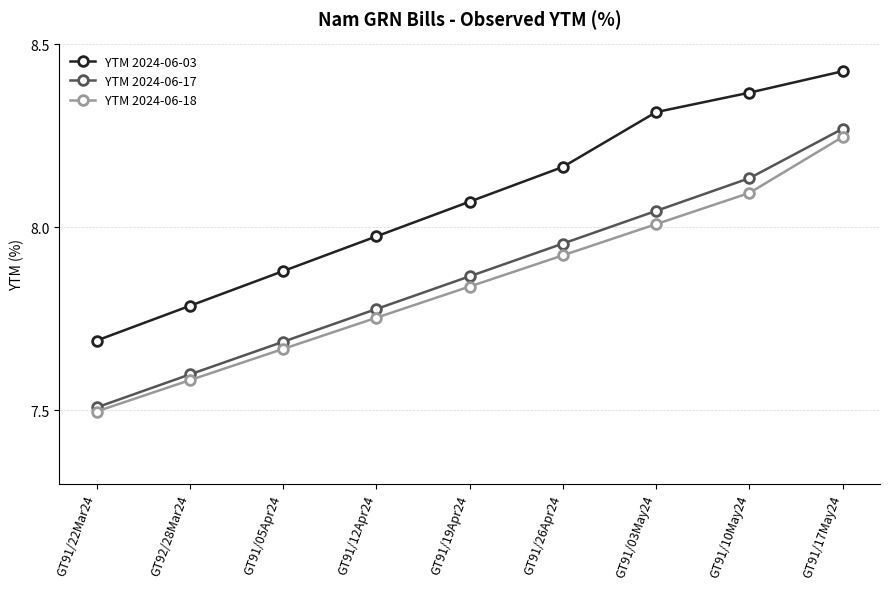

Rank the categories by YTM 2024-06-03 value from lowest to highest.

GT91/22Mar24, GT92/28Mar24, GT91/05Apr24, GT91/12Apr24, GT91/19Apr24, GT91/26Apr24, GT91/03May24, GT91/10May24, GT91/17May24